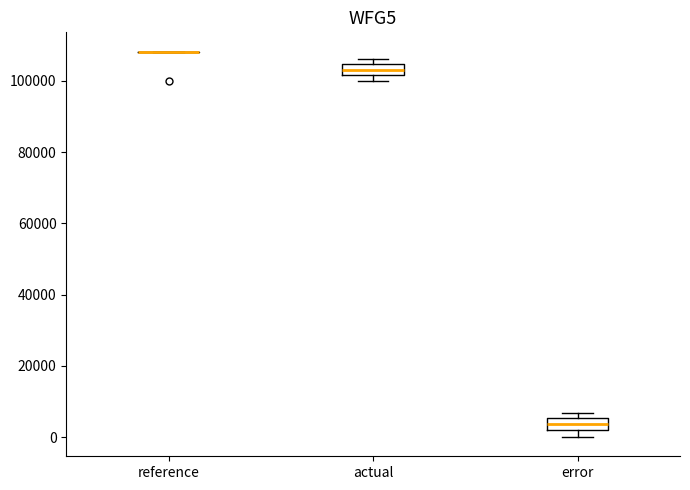

Reading left to right, transcribe this box plot: for each box, give where its median line is, the range the box spans, and where its two whiskers end, as read against the y-axis. The values are not printed on the chart, so give them approximately, as read against the axis.

reference: box collapsed to a line at 108000, whiskers 108000 to 108000
actual: median 104000 (inside the box), box 102000 to 104000, whiskers 100000 to 106000
error: median 4000, box 2000 to 6000, whiskers 0 to 6000 (above the box's upper edge)